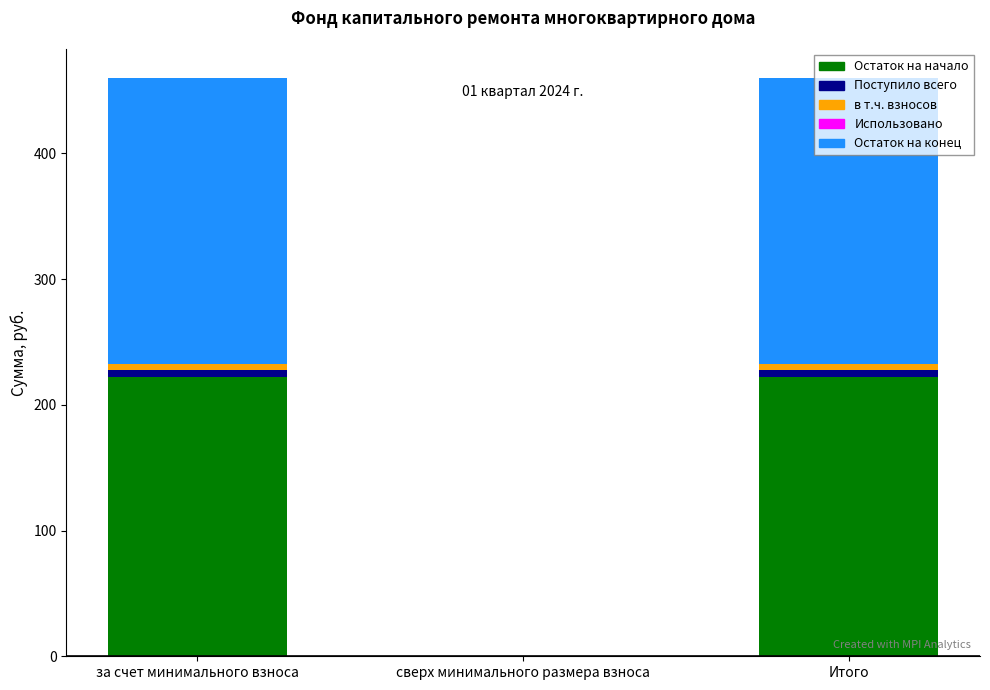

Is it true that Остаток на начало equals 394.5 at за счет минимального взноса?

False